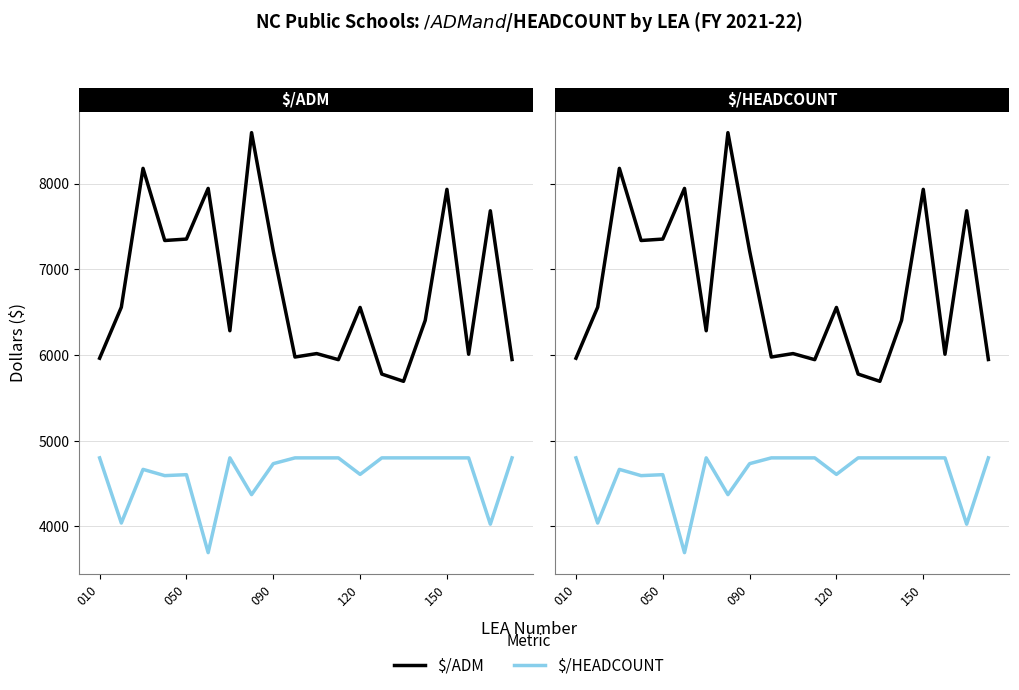

Does the chart have visible grid lines?

Yes